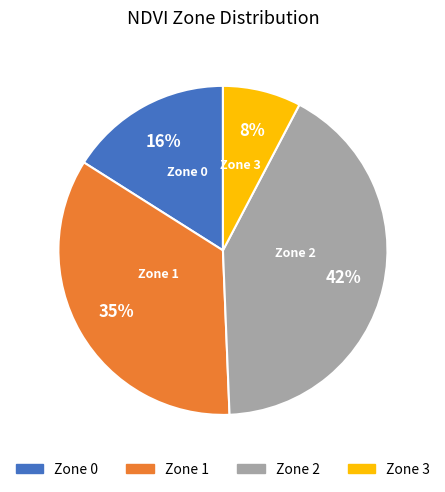

How many segments does this pie chart have?

4